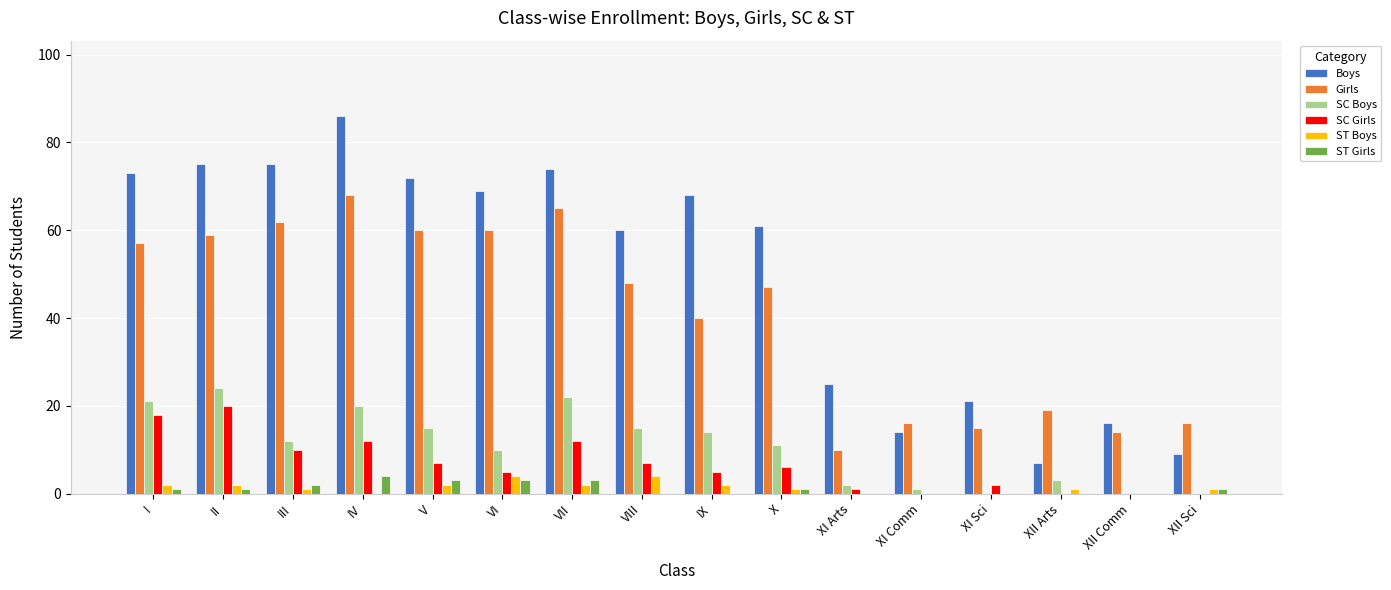

Is it true that ST Girls equals 3 at V?

True